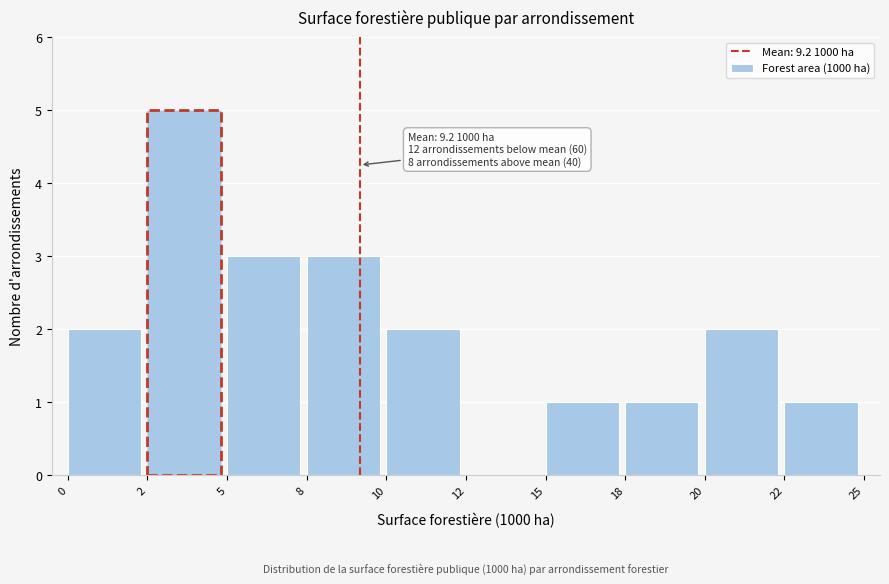

Reading left to right, transcribe all the data shown in this chart.

0=2	2=5	5=3	8=3	10=2	12=0	15=1	18=1	20=2	22=1